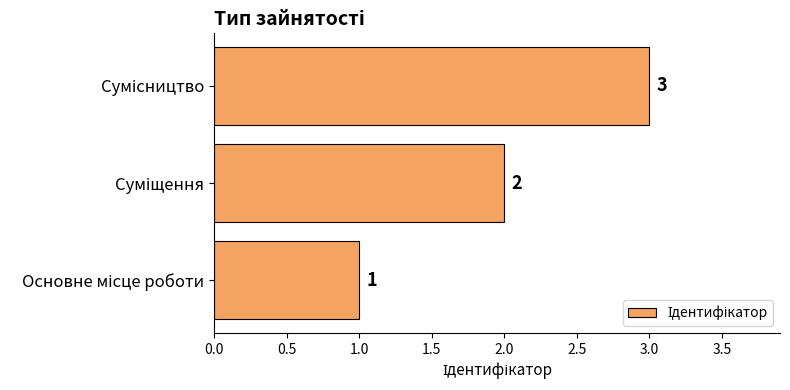

Count the values in the range 1 to 3.

3